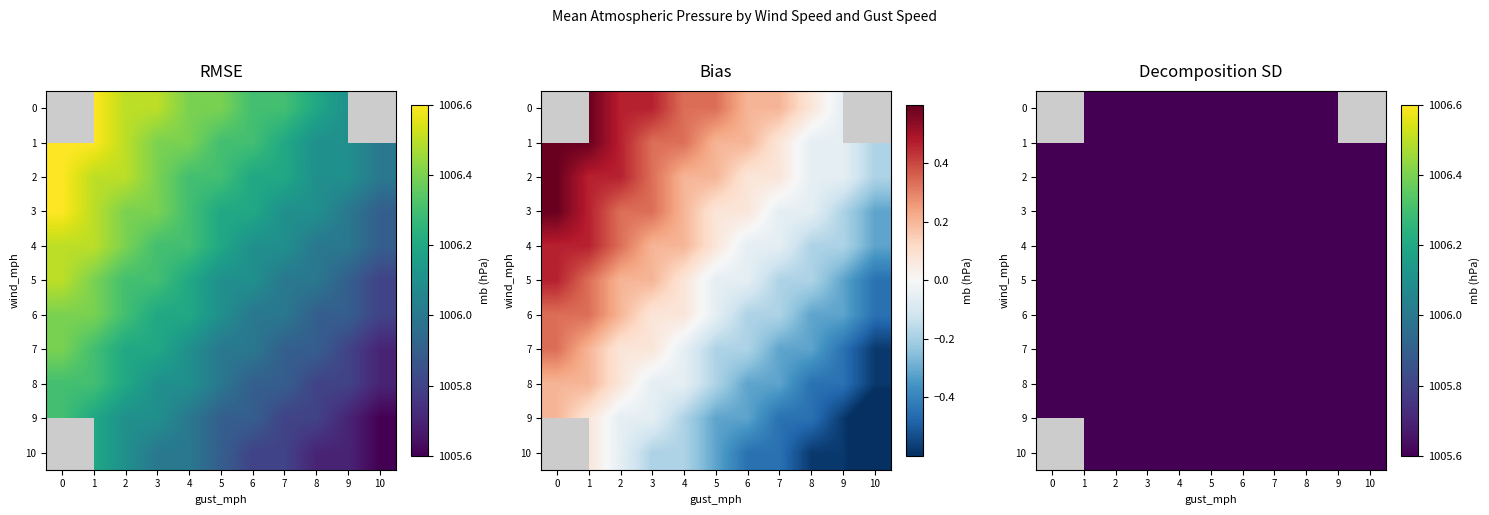

Which series has the largest range (max minus min)?

3